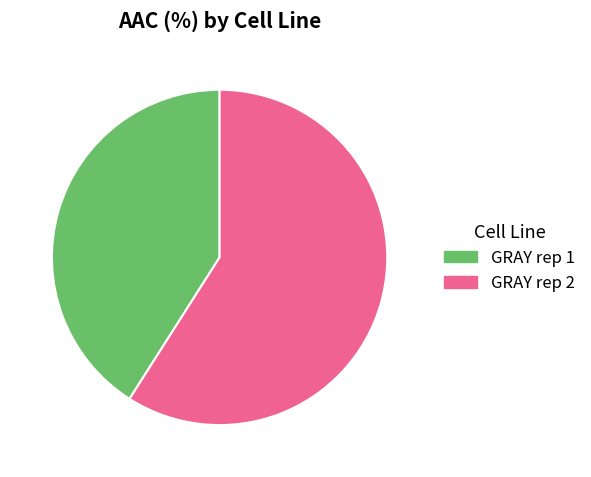

Which category has the biggest portion of the pie?

GRAY rep 2